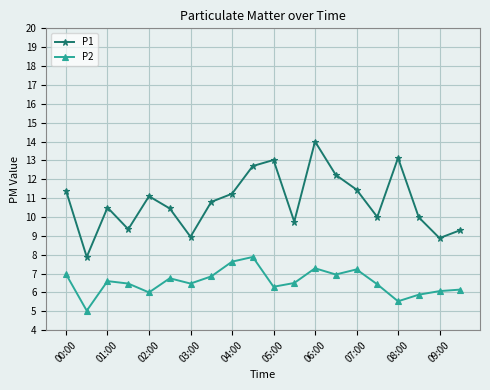

What are all the series names shown in the legend?

P1, P2